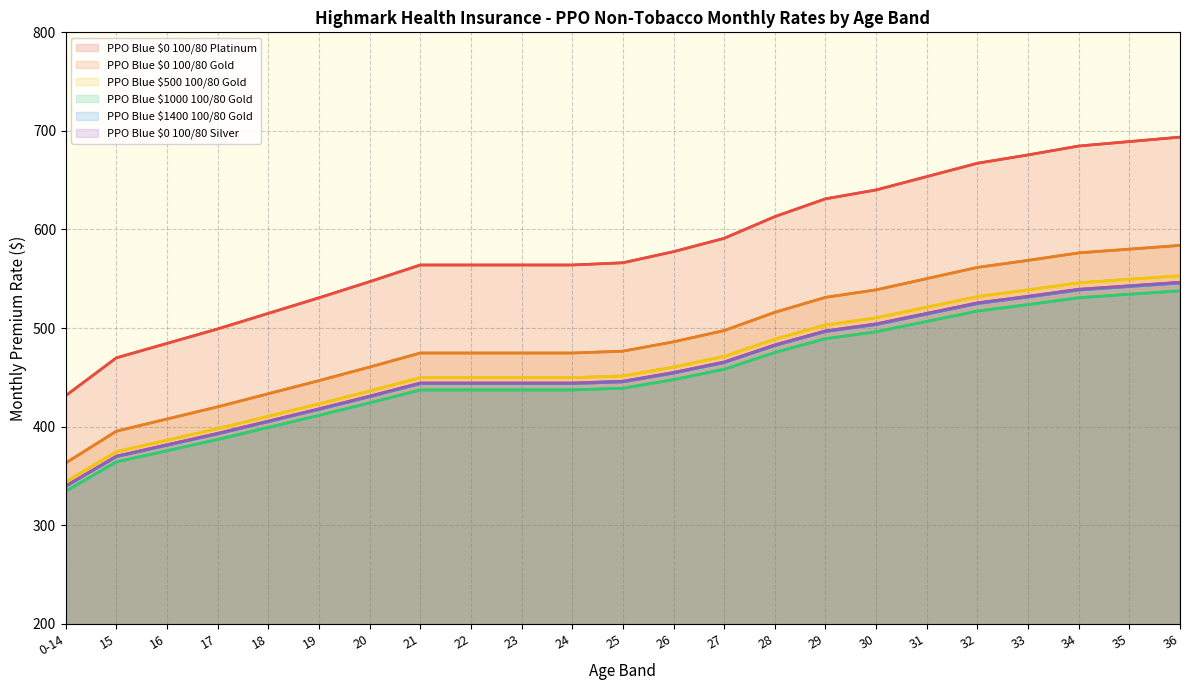

Which has a higher value, 23 or 35?

35